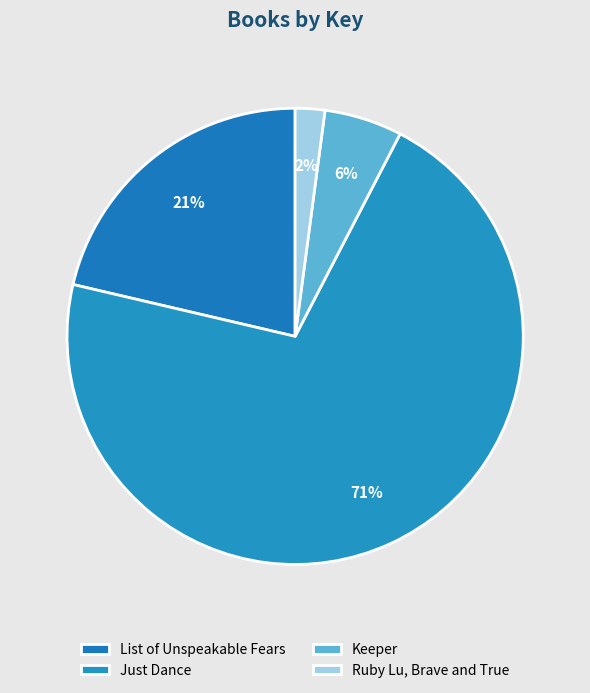

Is it true that Just Dance is 65% of the pie?

False